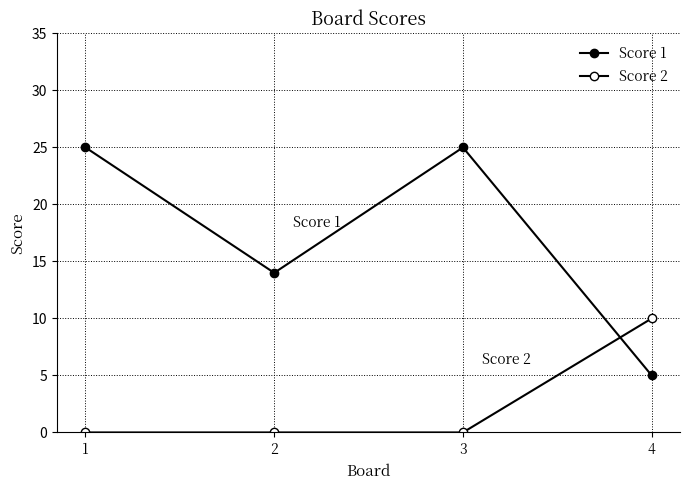

How many series are shown in this chart?

2